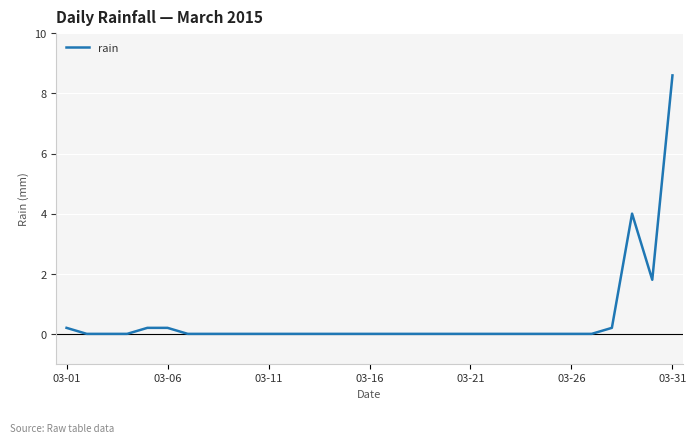

Count the number of categories in the chart.

31